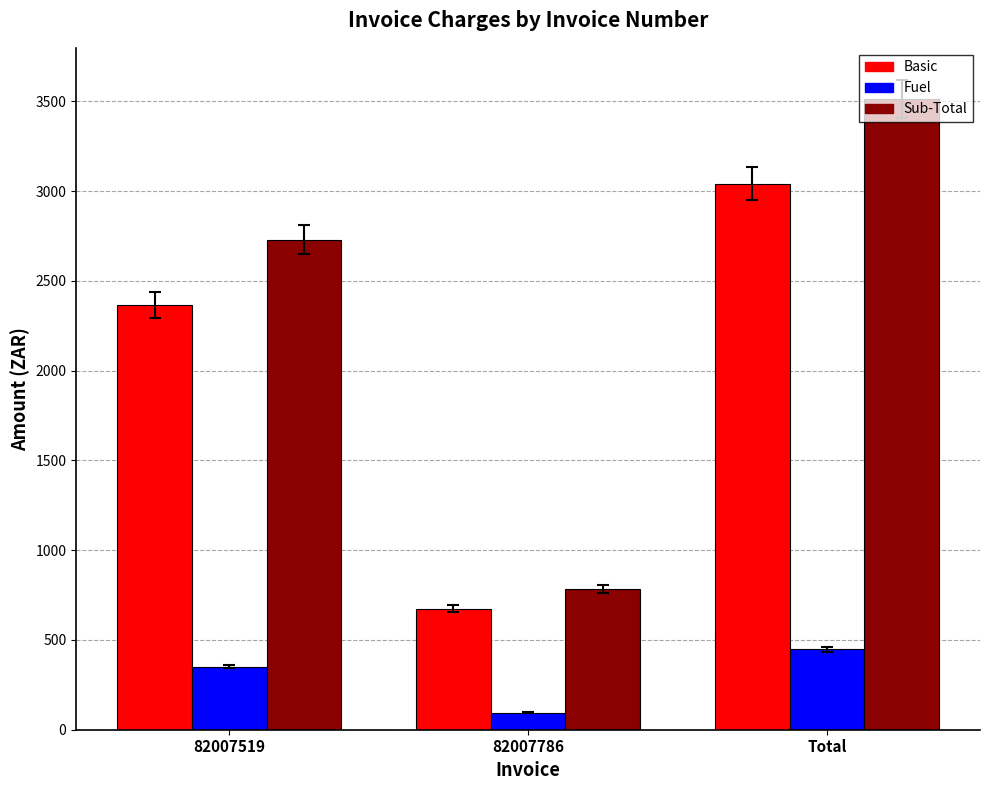

What is the difference between the second highest and minimum values in the Fuel series?

255.7